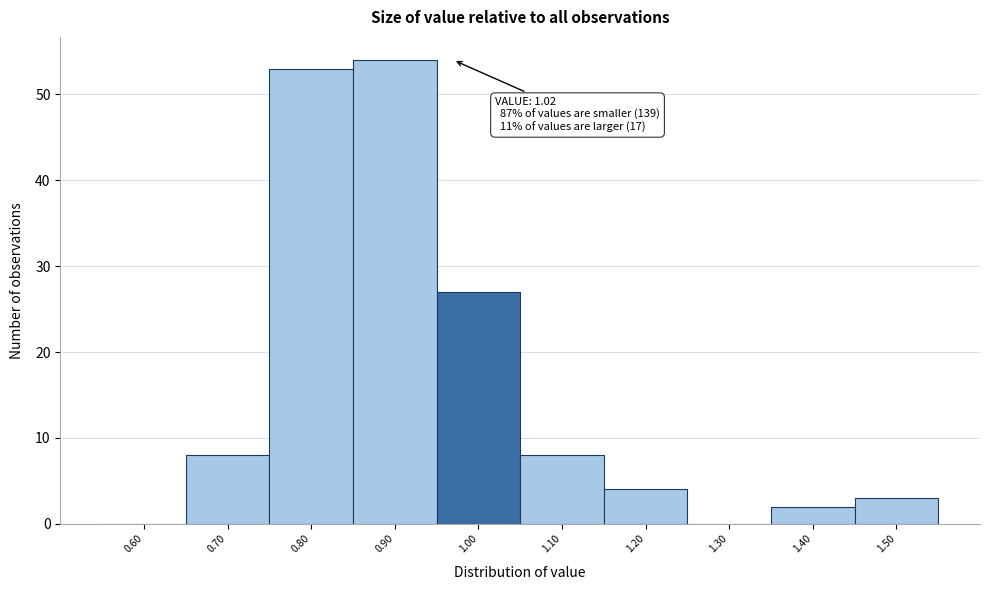

Reading left to right, list all the values displayed in this chart.

0.60=0	0.70=8	0.80=53	0.90=54	1.00=27	1.10=8	1.20=4	1.30=0	1.40=2	1.50=3